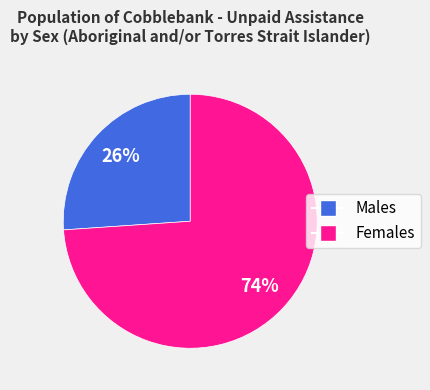

What is the smallest slice in the pie chart?

Males